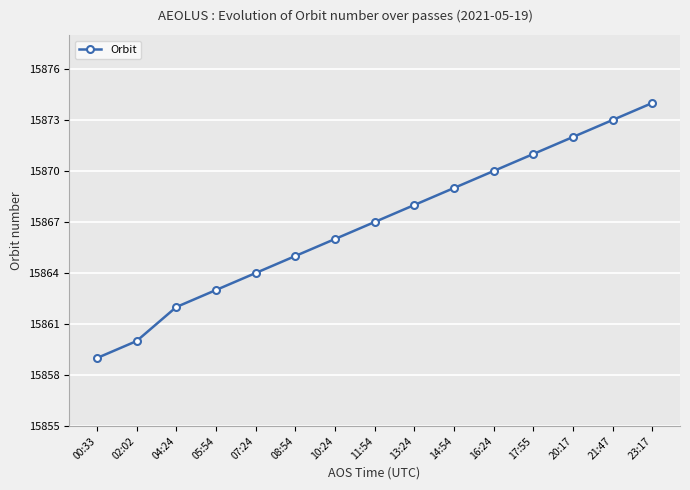

Where is the data nearest to the value 15866?

10:24